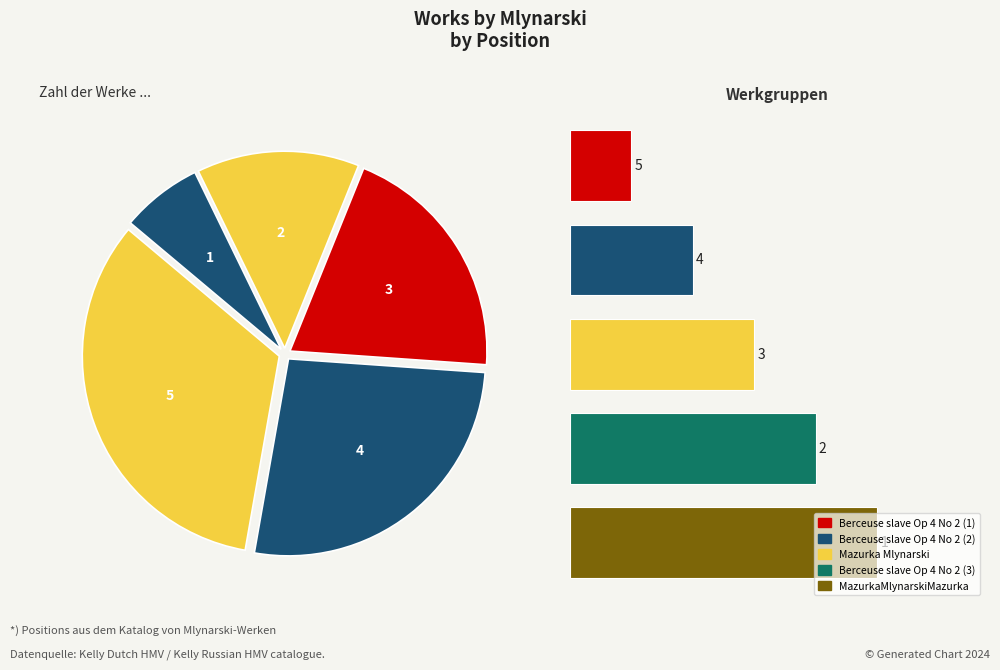

Which slice is the largest?

MazurkaMlynarskiMazurka